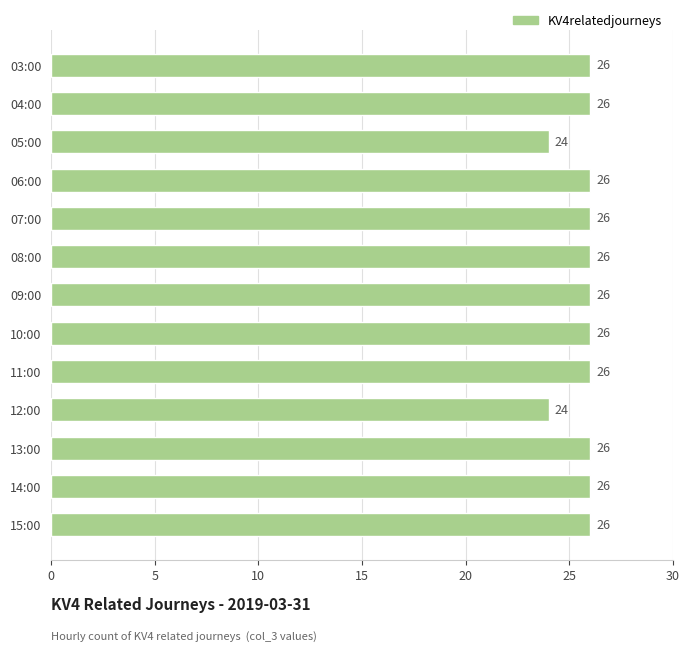

Count the values in the range 26 to 27.

11